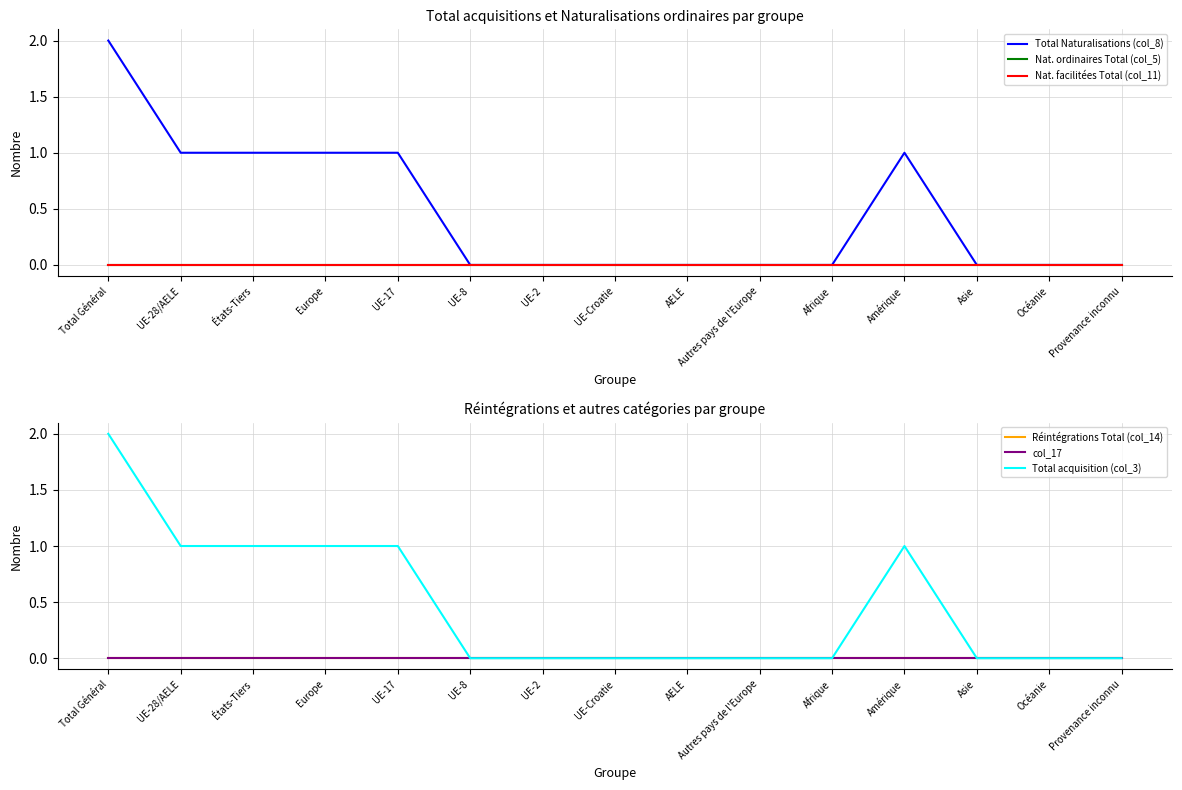

Rank the categories by Total acquisition (col_3) value from lowest to highest.

UE-8, UE-2, UE-Croatie, AELE, Autres pays de l'Europe, Afrique, Asie, Océanie, Provenance inconnu, UE-28/AELE, États-Tiers, Europe, UE-17, Amérique, Total Général